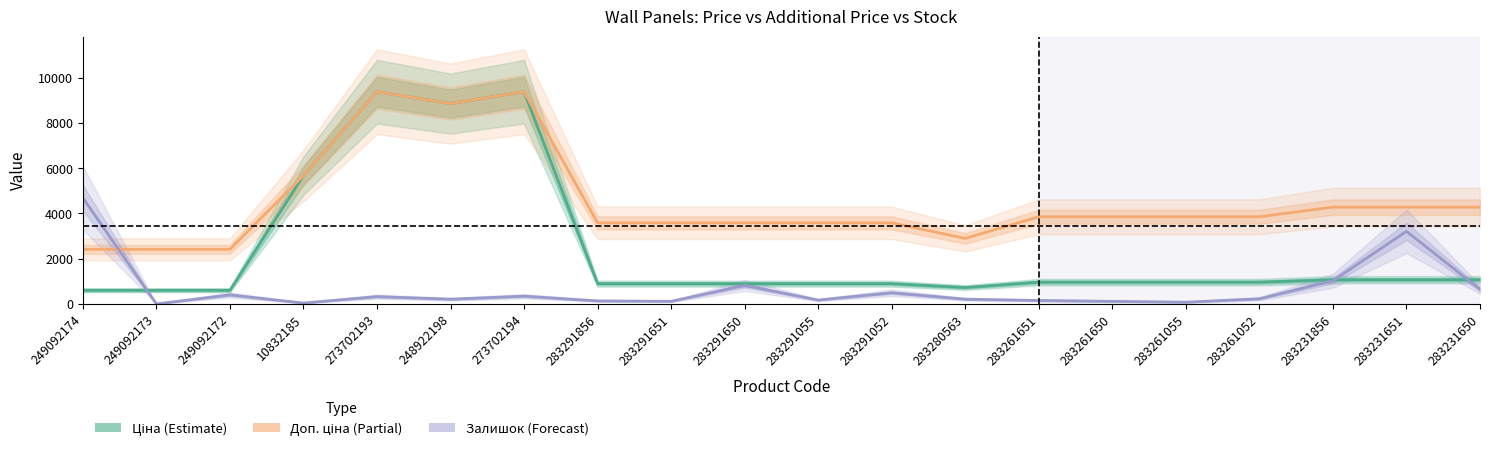

Is it true that Залишок (scaled) equals 493.9 at 283291052?

True